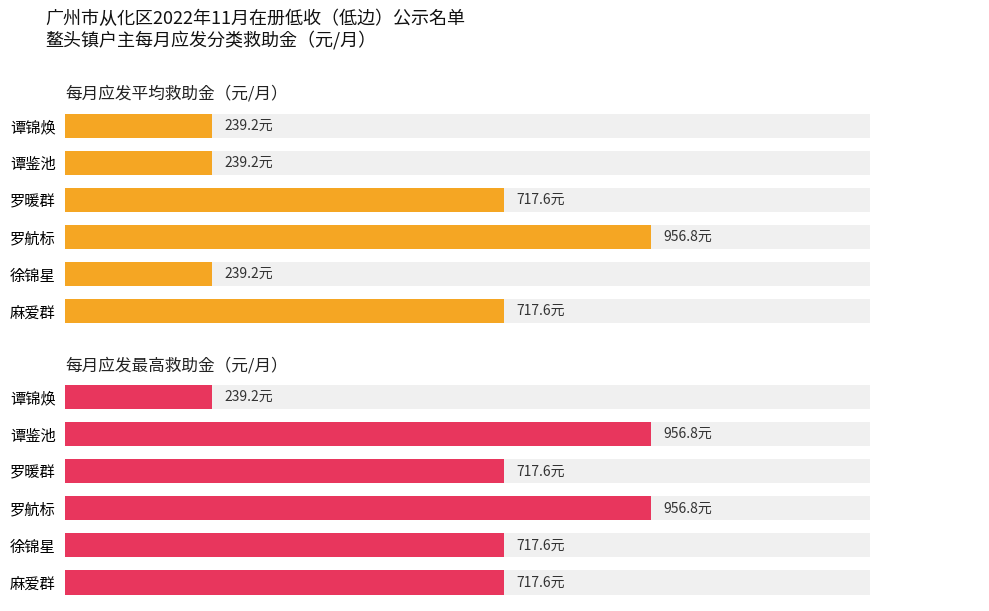

Is the value of 每月应发最高救助金（元/月） at 谭鉴池 greater than the value of 每月应发平均救助金（元/月） at 谭锦焕?

Yes